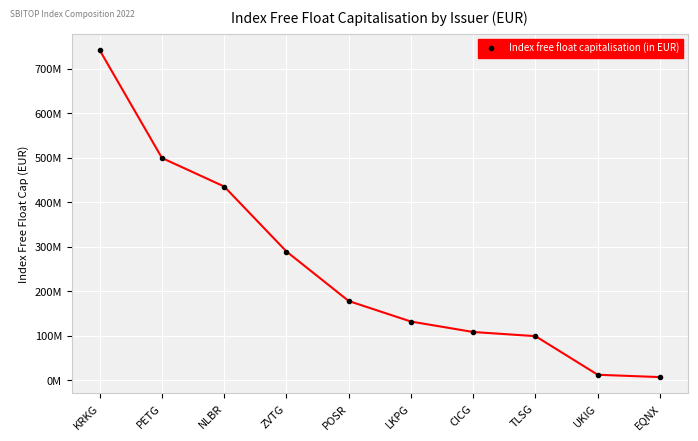

What position from the right is LKPG?

5